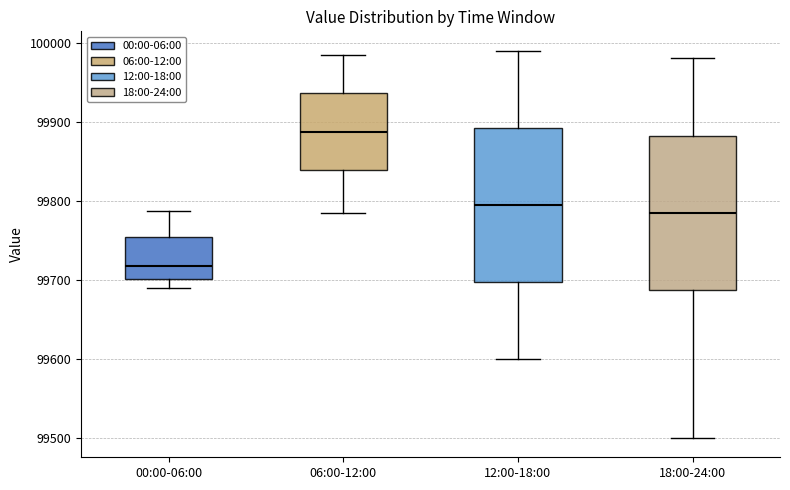

Which box has the highest median line?

06:00-12:00